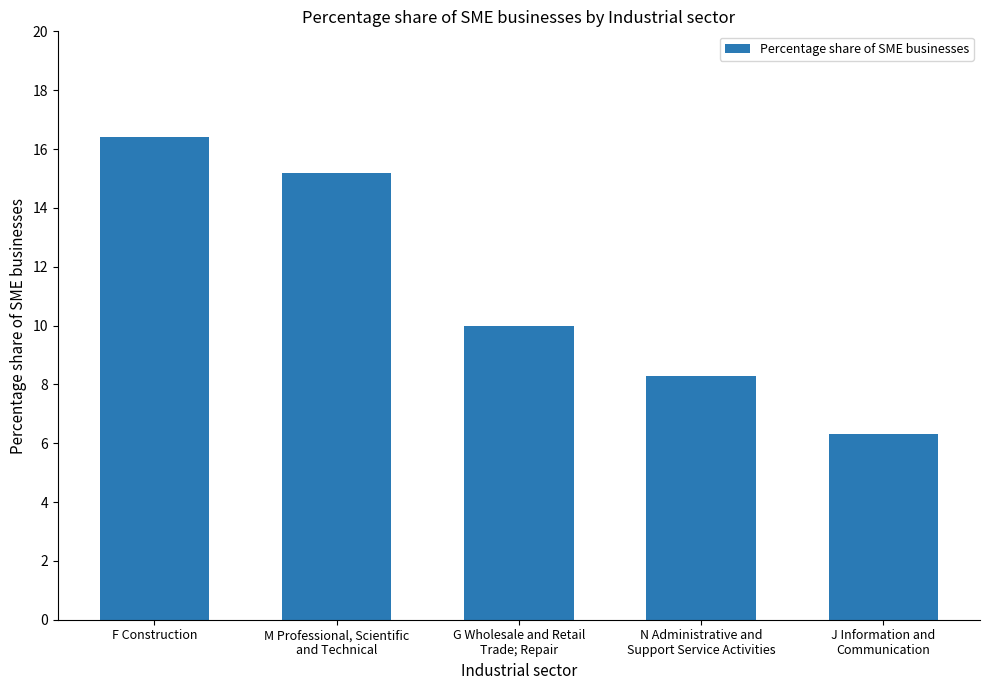

Reading left to right, what are all the values shown in this chart?

F Construction=16.4	M Professional, Scientific
and Technical=15.2	G Wholesale and Retail
Trade; Repair=10.0	N Administrative and
Support Service Activities=8.3	J Information and
Communication=6.3